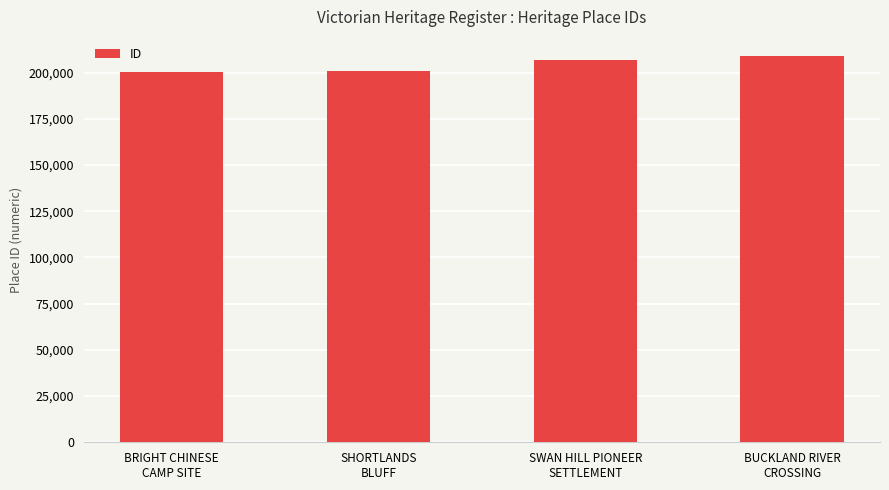

Is it true that the value at BRIGHT CHINESE
CAMP SITE is 200291?

True